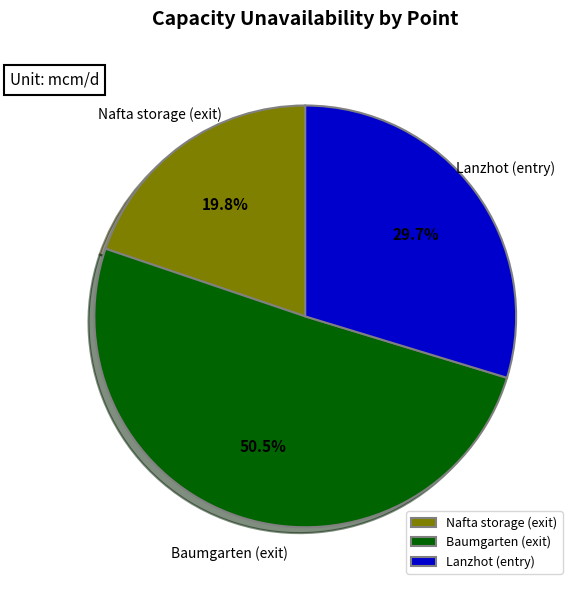

How many slices are in this pie chart?

3